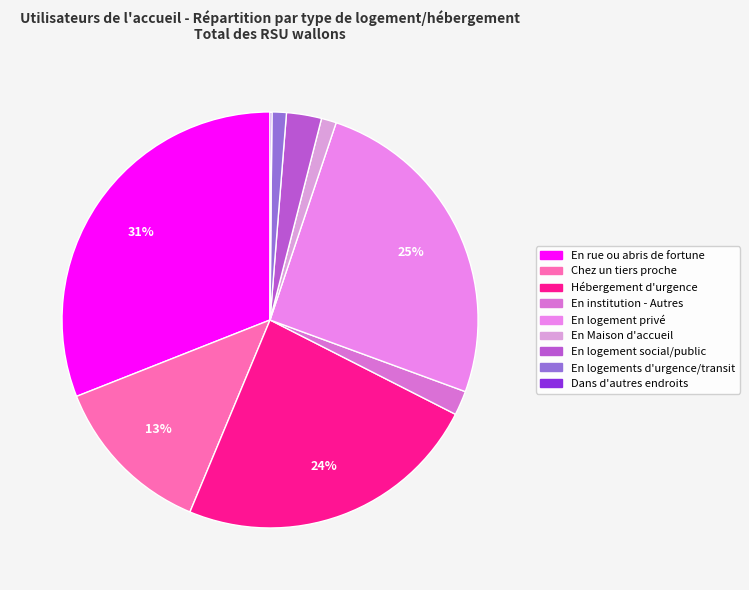

Do Dans d'autres endroits and En institution - Autres together represent more than half of the pie?

No